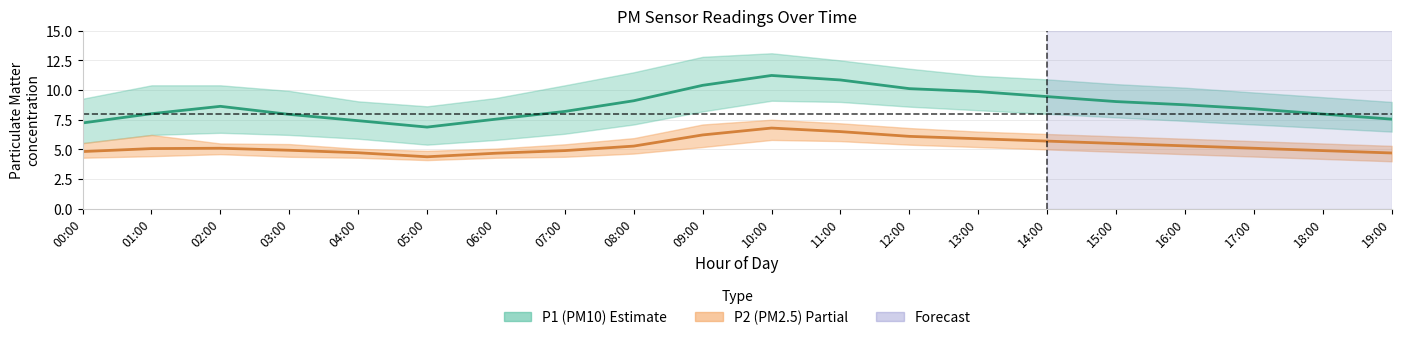

Where is P1 (PM10) nearest to the value 9?

15:00